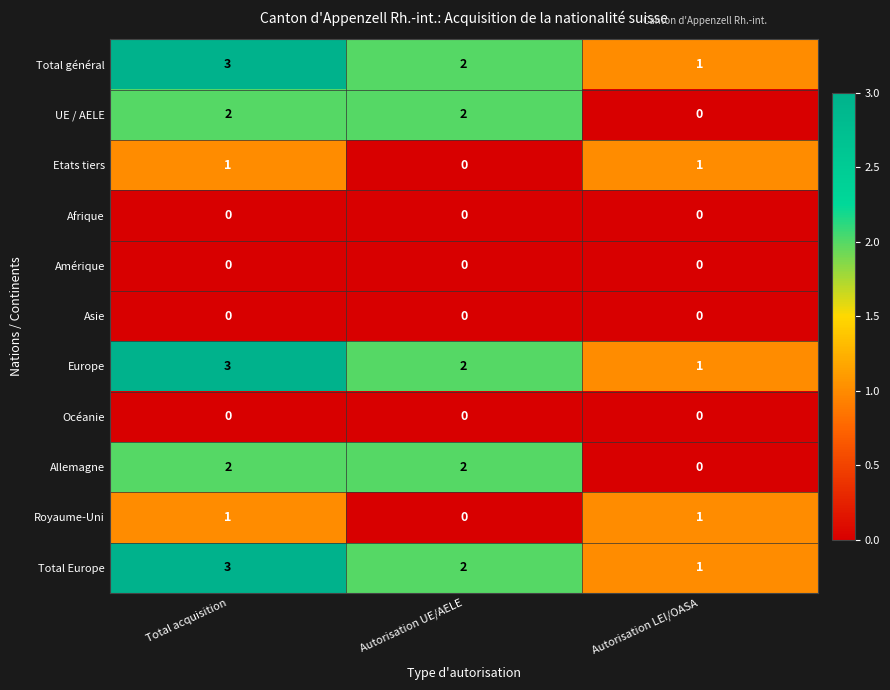

Where is Total général nearest to the value 2?

Autorisation UE/AELE